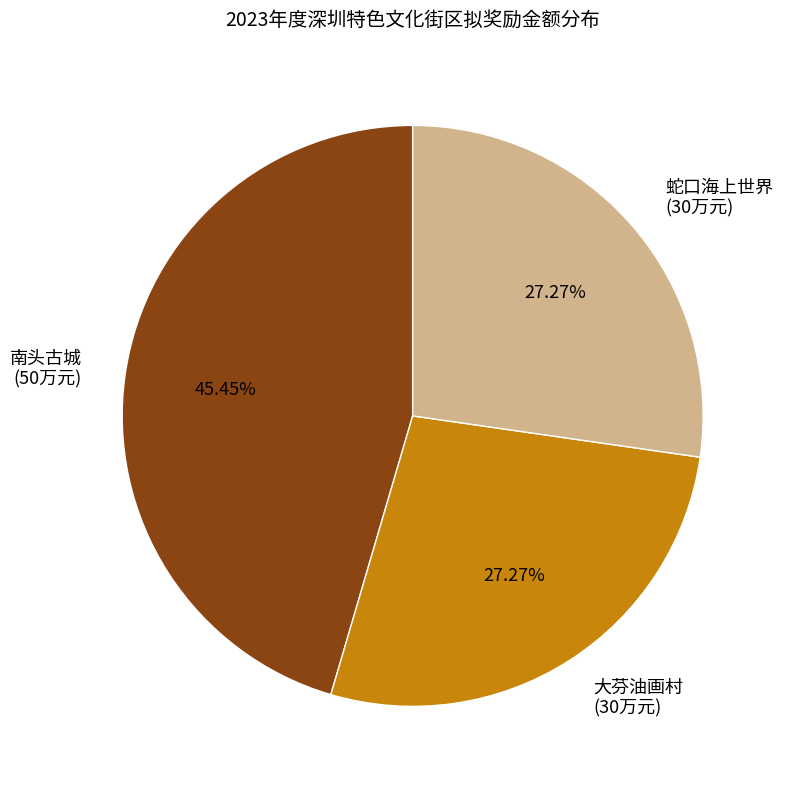

Which has a higher value, 南头古城 or 大芬油画村?

南头古城